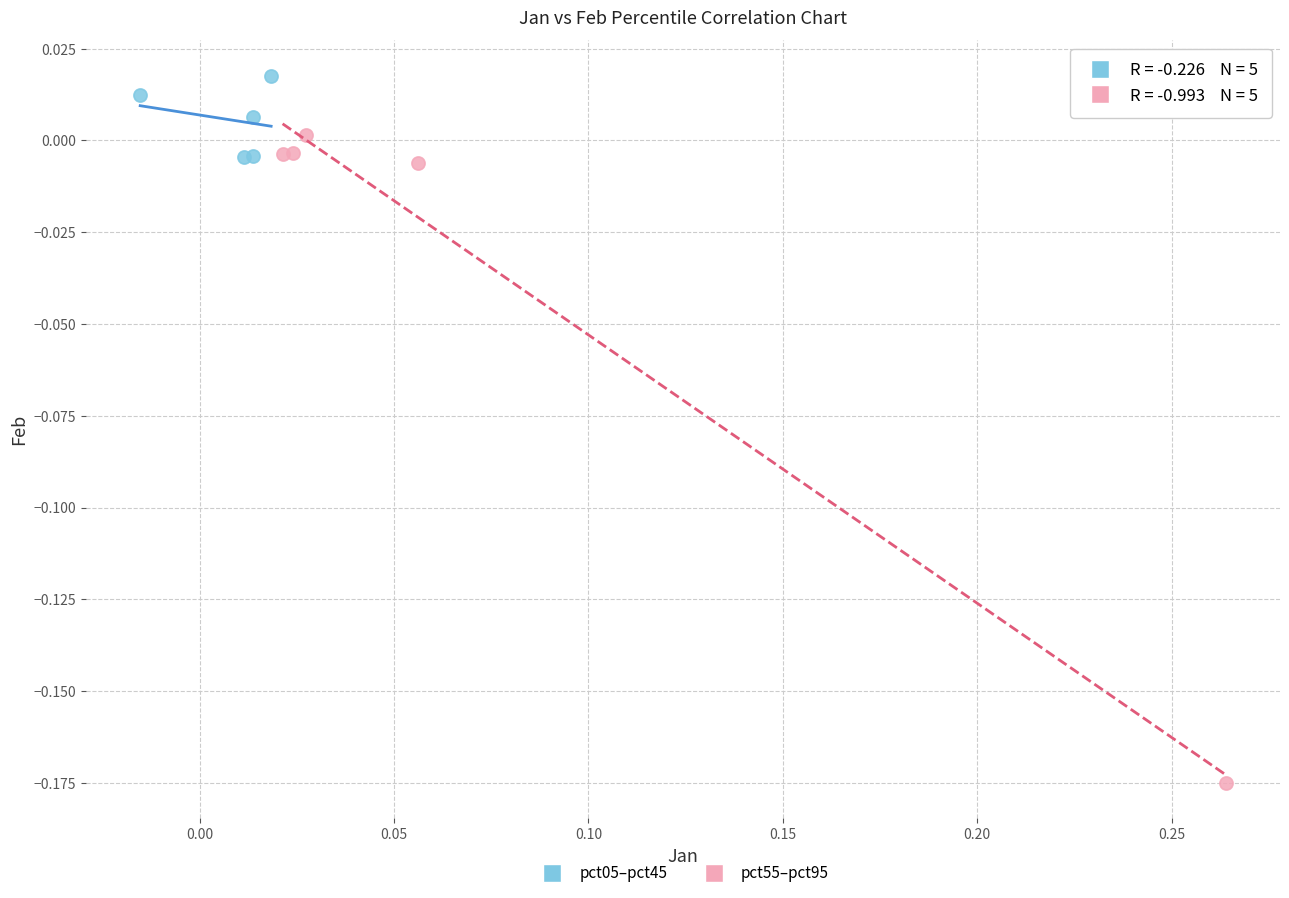

What are all the series names shown in the legend?

pct05–pct45, pct55–pct95